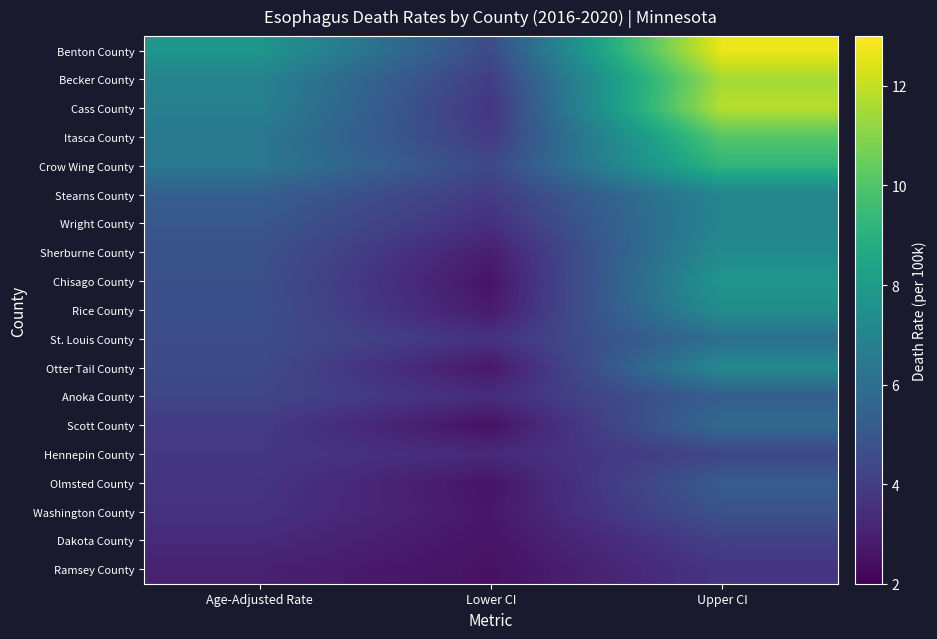

What is the difference between the highest and lowest values at Upper CI?

9.0